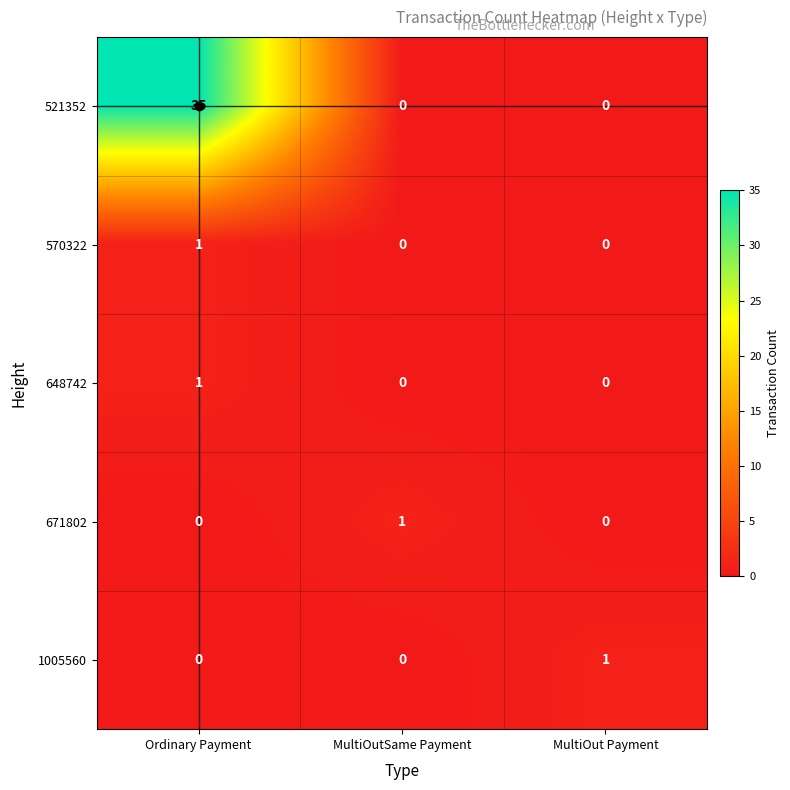

What is the approximate value of 521352 at Ordinary Payment, to the nearest 5?

35